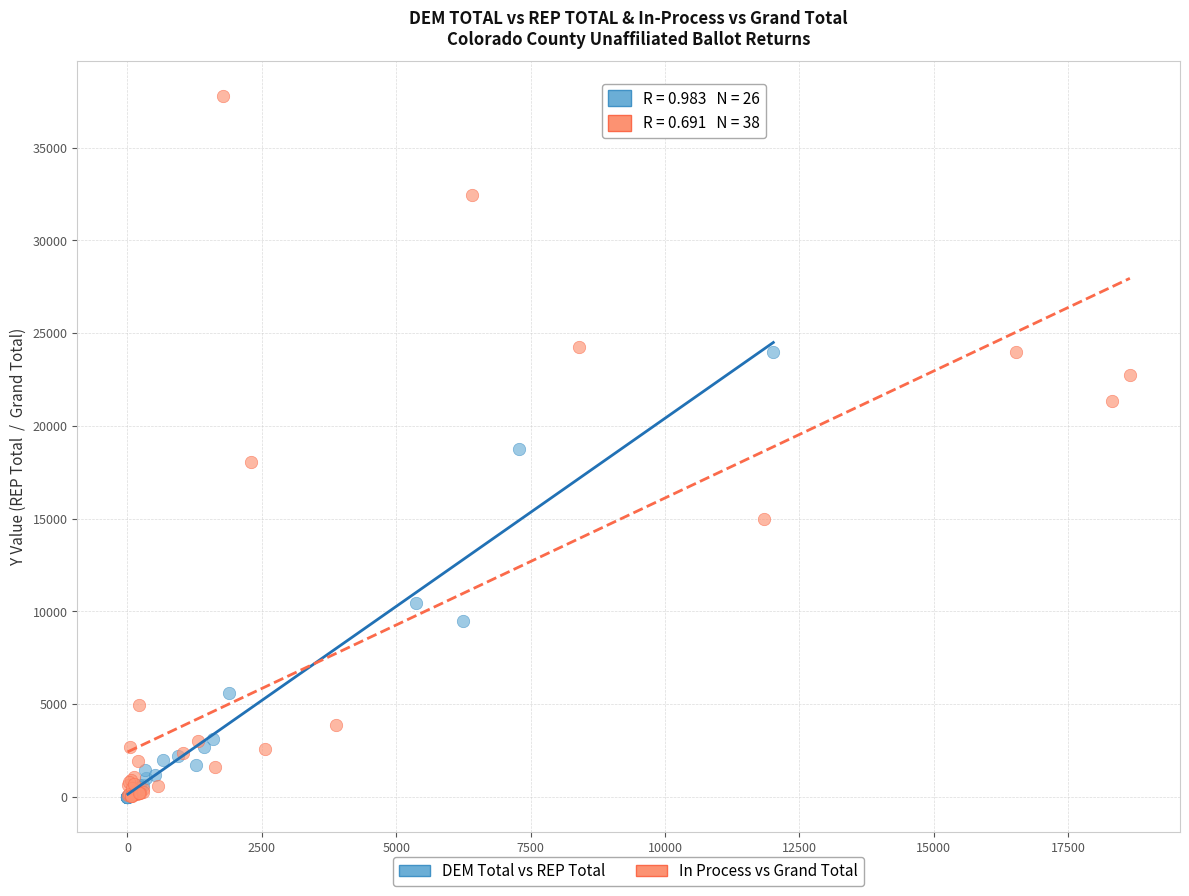

Which series has the widest spread of Y values?

In Process vs Grand Total